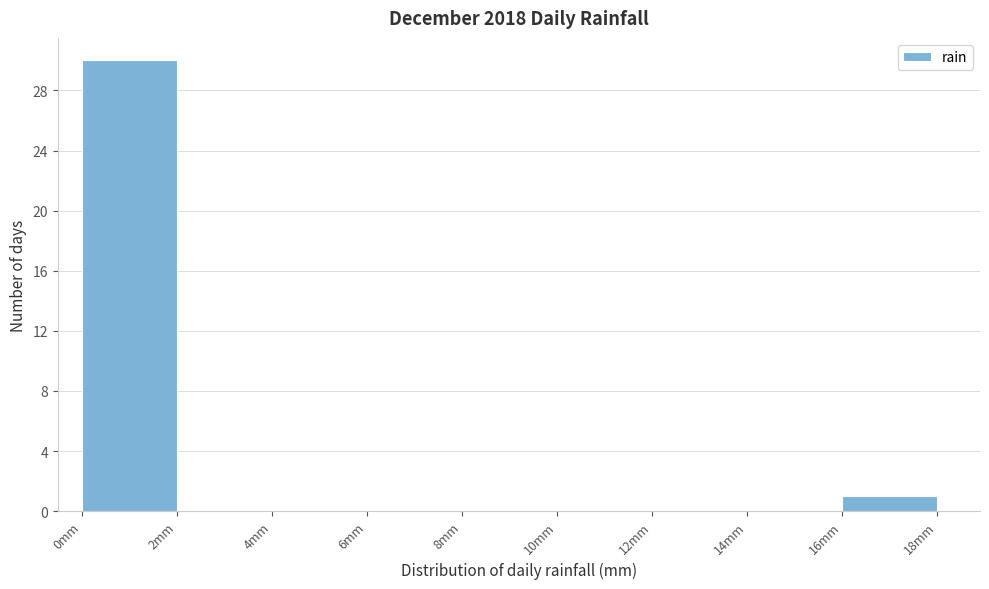

Reading left to right, transcribe this chart: for each bar, give the range it covers on the x-axis and its height. The values are not printed on the chart, so give them approximately, as read against the axis.

0 to 2: 30
2 to 4: 0
4 to 6: 0
6 to 8: 0
8 to 10: 0
10 to 12: 0
12 to 14: 0
14 to 16: 0
16 to 18: 1